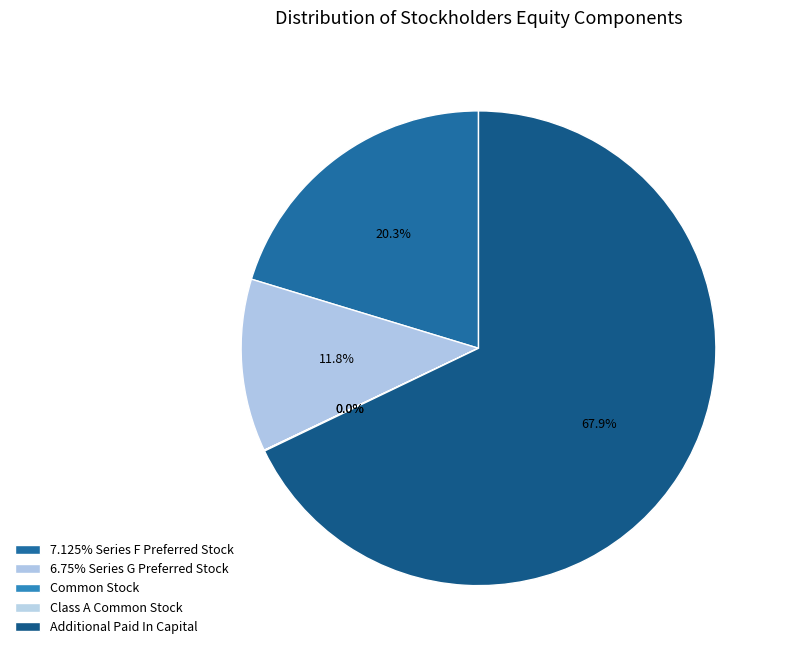

How many slices are in this pie chart?

5